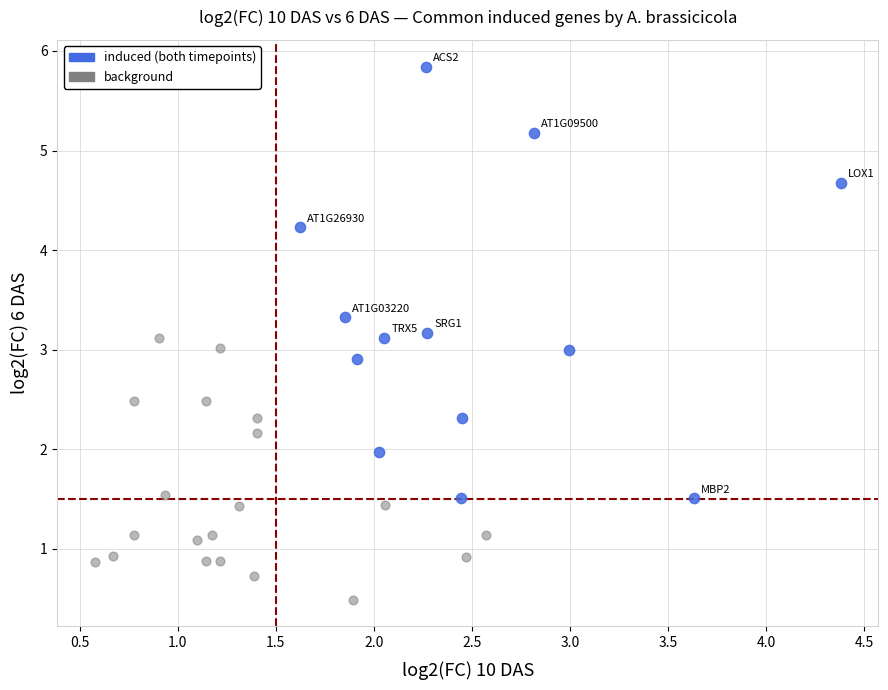

Which series has the widest spread of Y values?

induced (both timepoints)